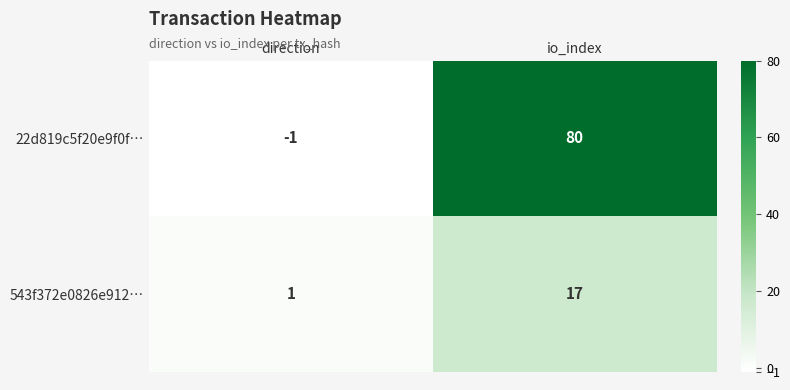

Is the value of 22d819c5f20e9f0f… at io_index greater than the value of 543f372e0826e912… at direction?

Yes